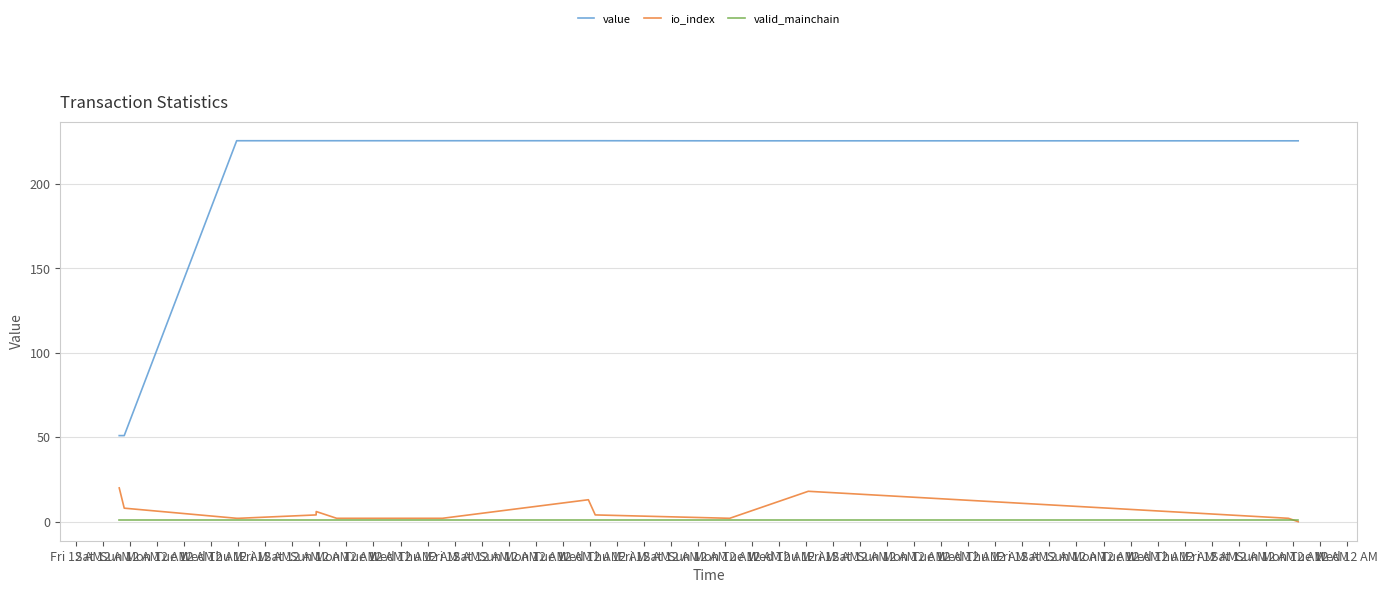

Which series has the largest total across all categories?

value